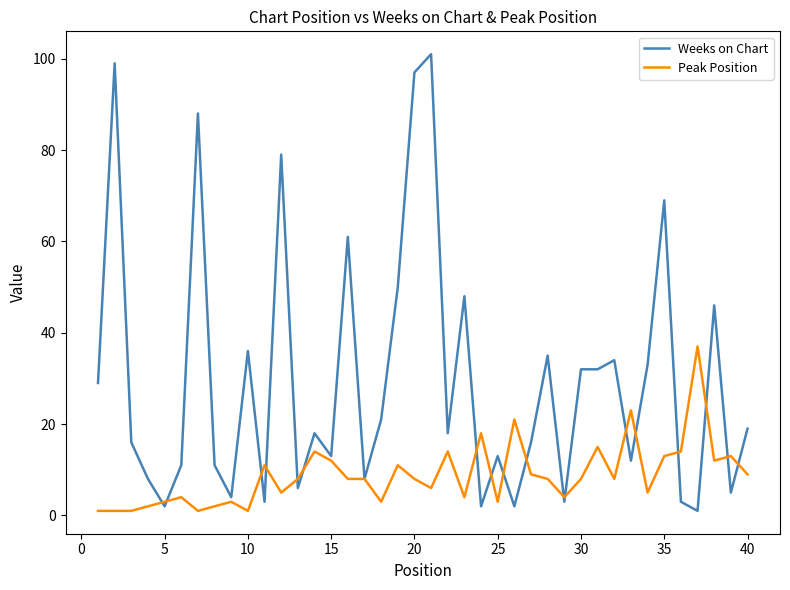

What is the highest value of the Weeks on Chart series?

101